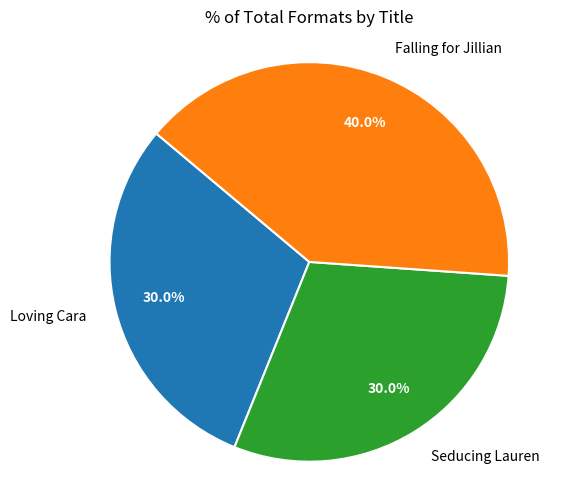

Count the number of slices in the pie.

3